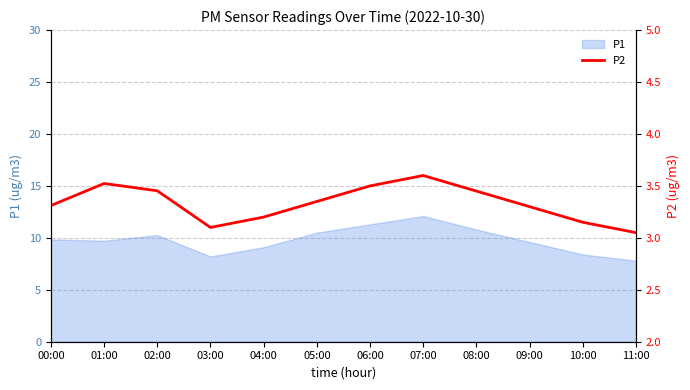

Which category has the lowest value across all series?

11:00